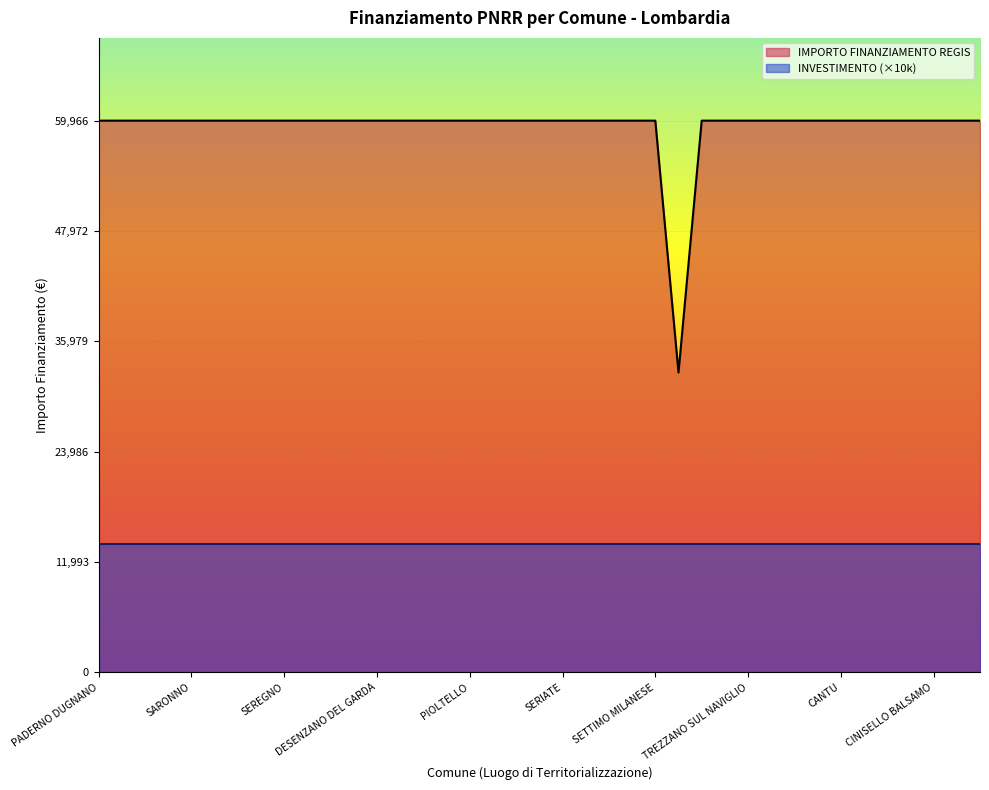

What is the label of the 38th point from the right?

ROMANO DI LOMBARDIA